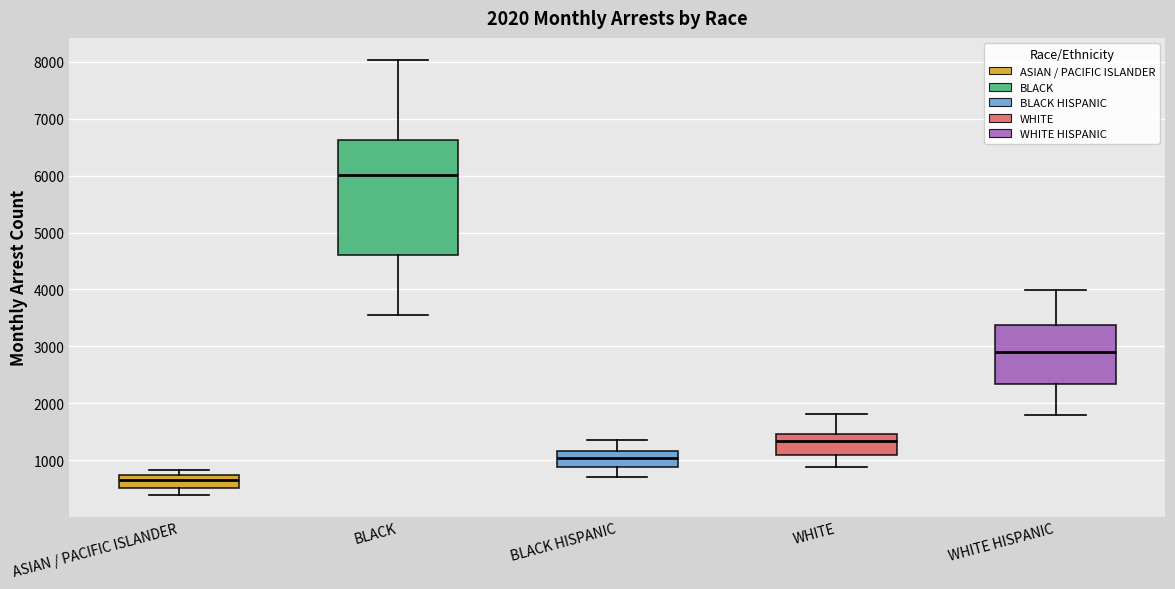

Where does the lower whisker of the box for WHITE HISPANIC end on the y-axis? The values are not printed on the chart, so give them approximately, as read against the axis.

1800